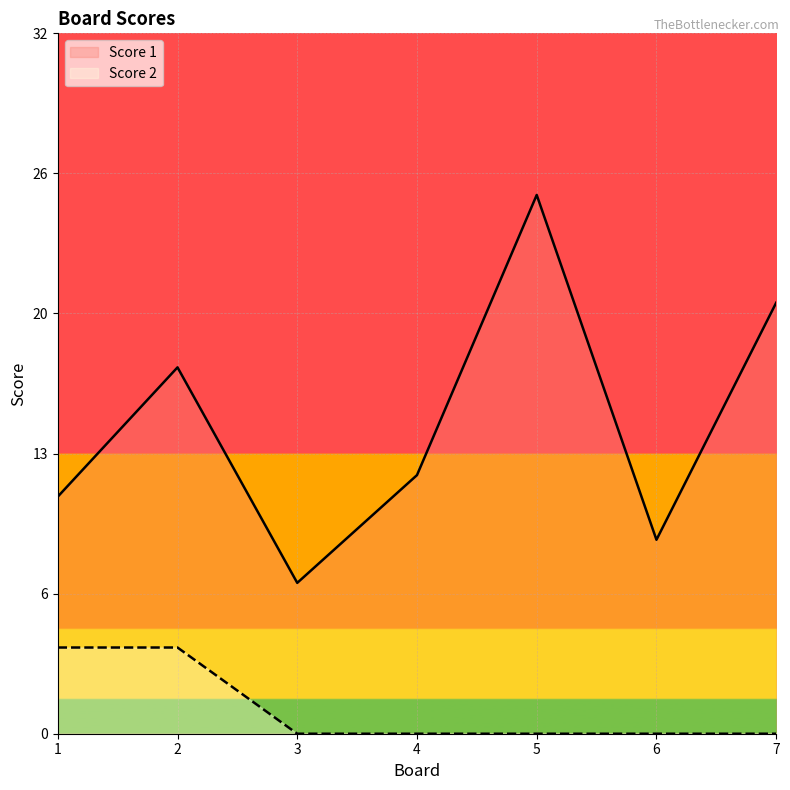

What is the value of the Score 2 point at the 2nd from the left?

4